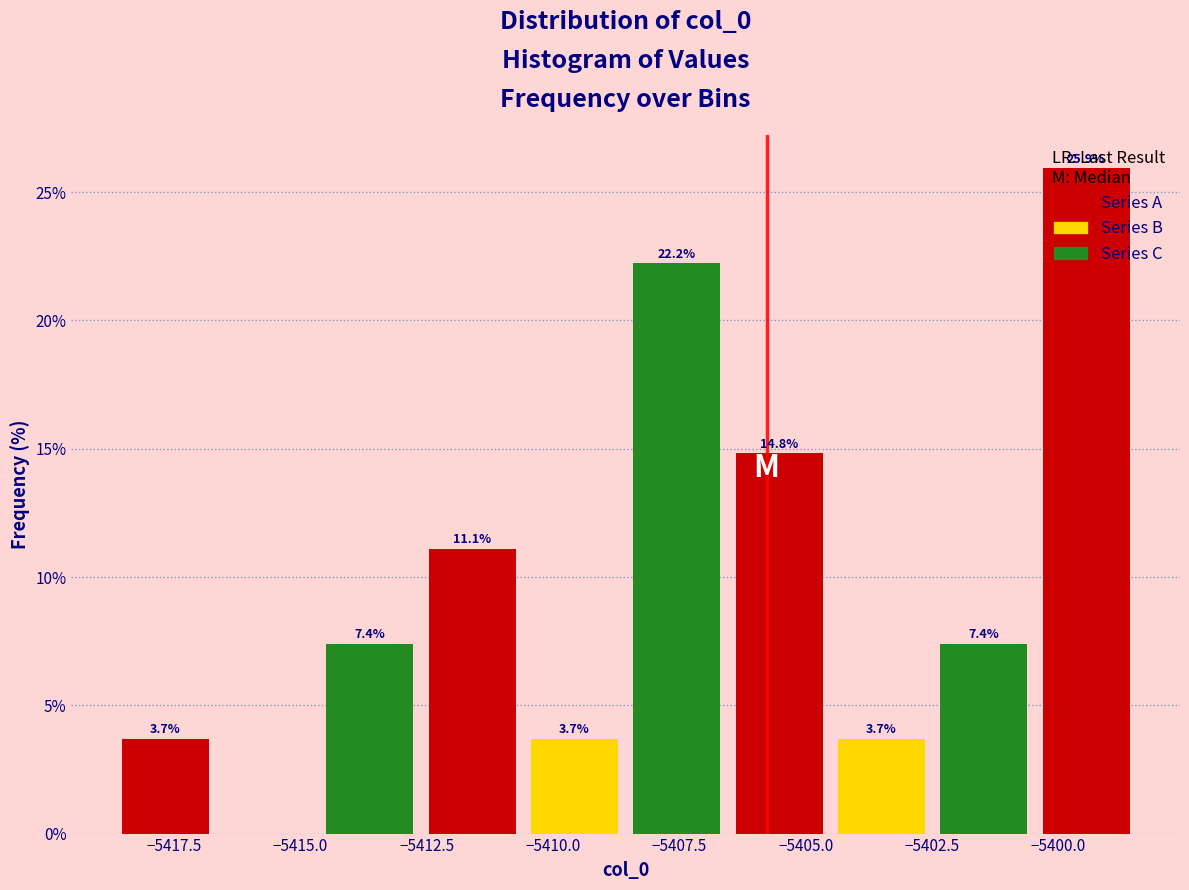

Which range on the x-axis has the tallest bar?

-5400.5 to -5398.5